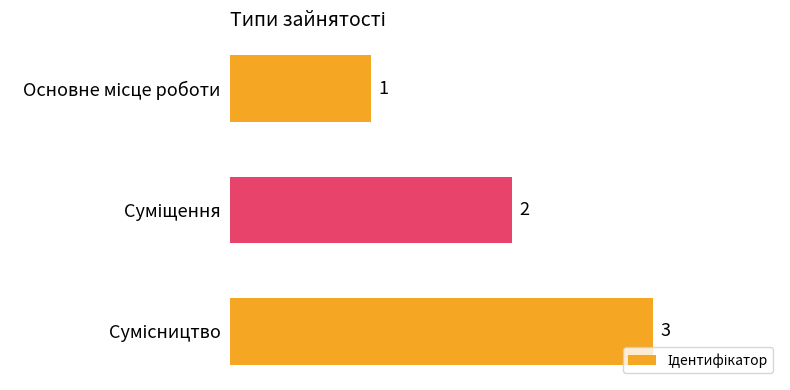

Does the chart contain any negative values?

No